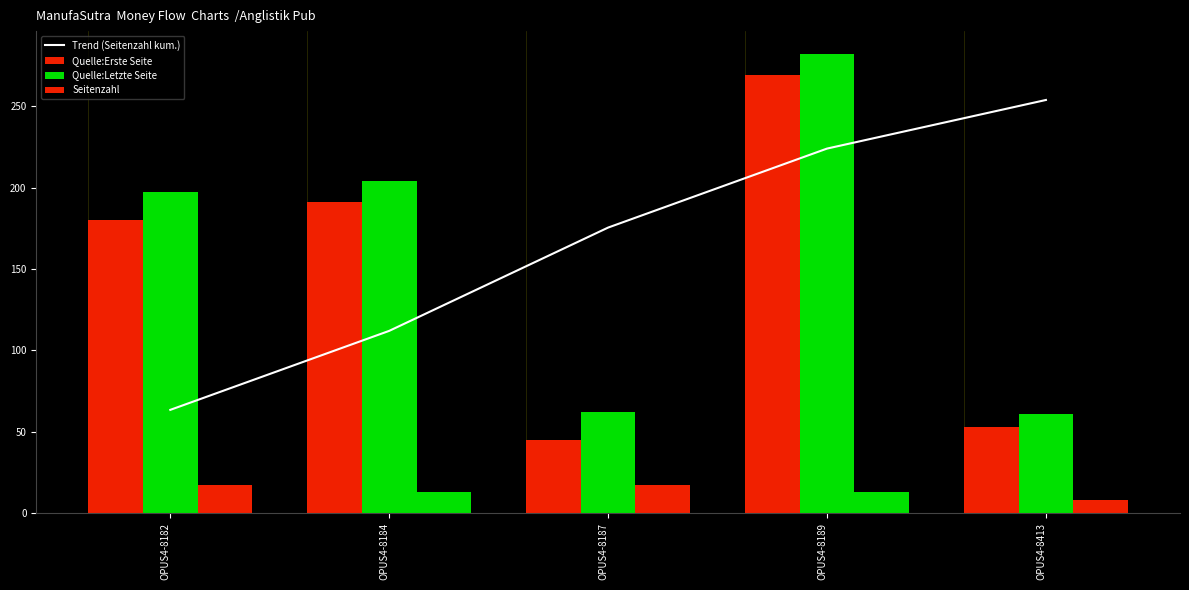

Reading left to right, extract all data points from this chart.

Trend (Seitenzahl kum.): 63.5	112.0	175.4	223.9	253.8
Quelle:Erste Seite: 180.0	191.0	45.0	269.0	53.0
Quelle:Letzte Seite: 197.0	204.0	62.0	282.0	61.0
Seitenzahl: 17.0	13.0	17.0	13.0	8.0